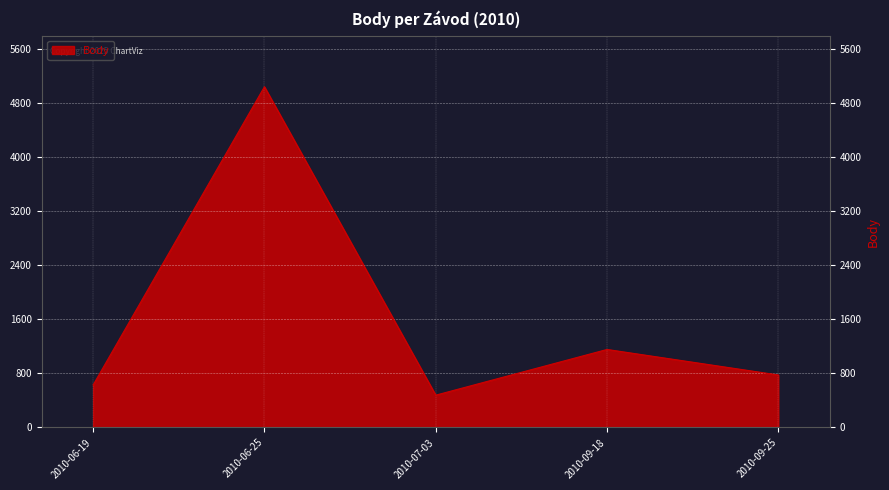

What is the average value?

1618